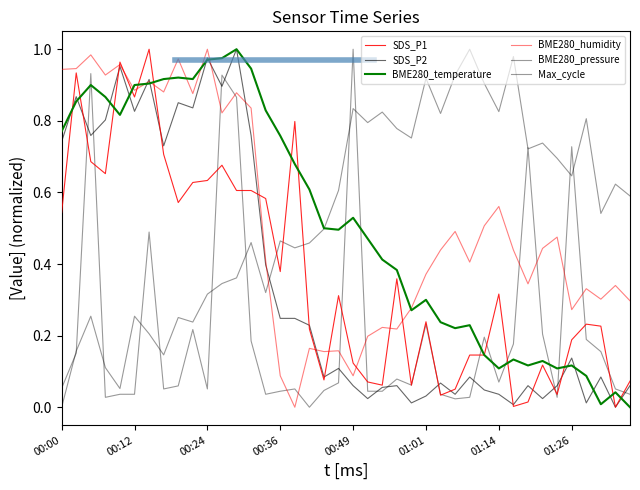

How many lines are shown in the chart?

6